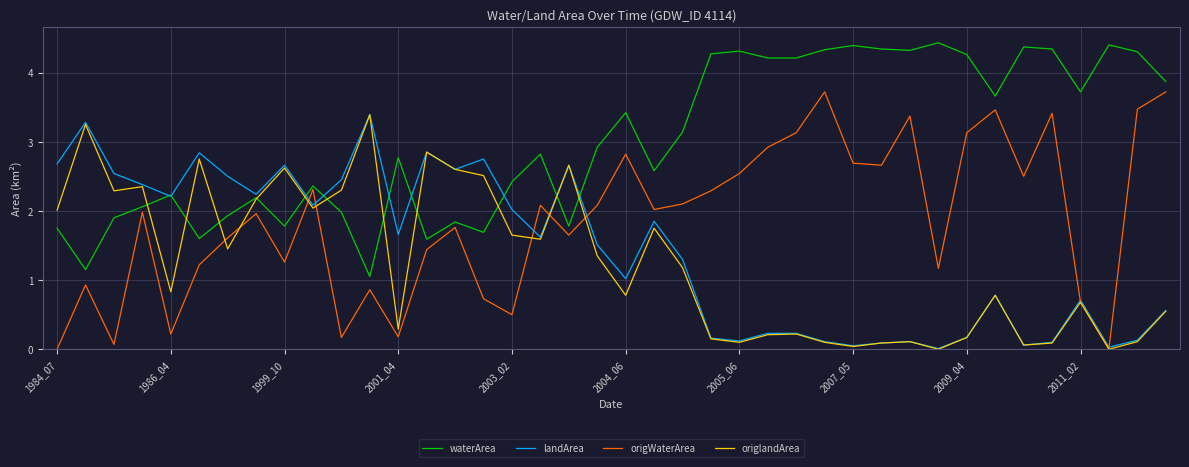

True or false: origlandArea and waterArea cross at least once.

True